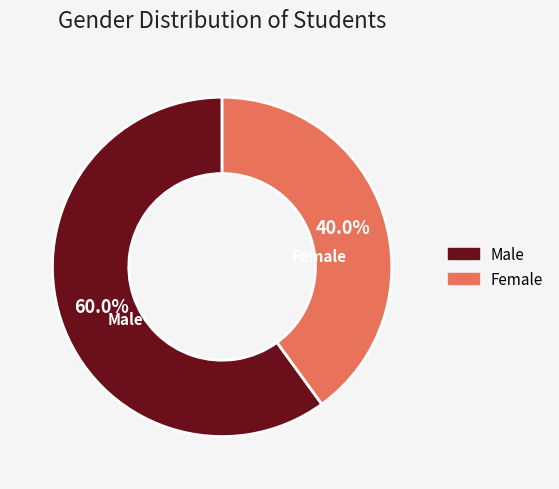

Count the number of slices in the pie.

2